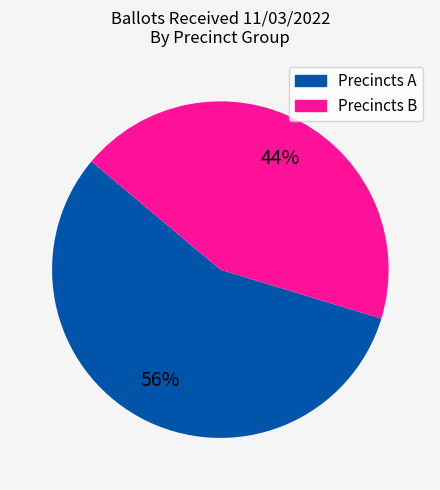

To the nearest percent, what is the average slice percentage?

50%